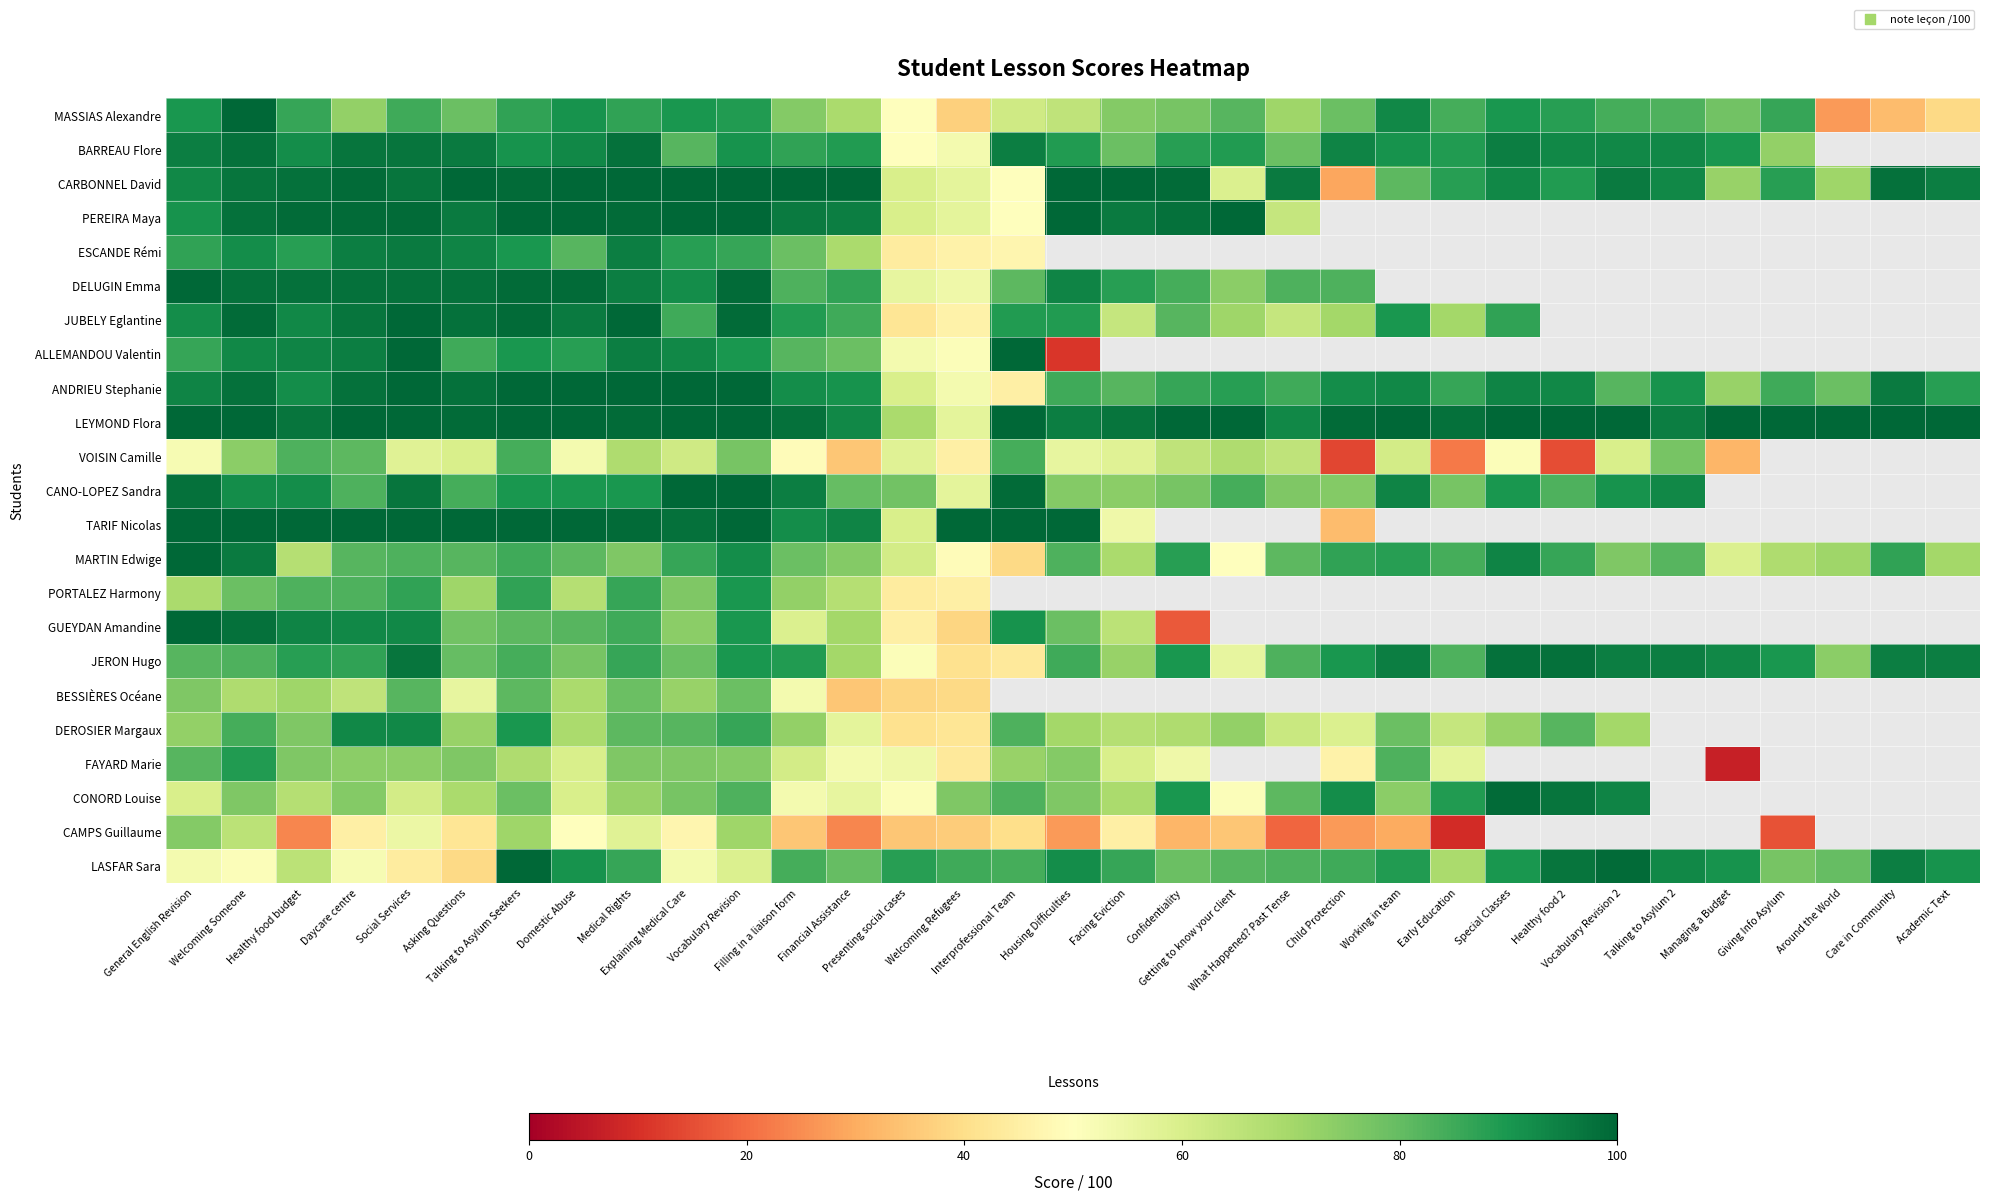

The CONORD Louise series shows 101.9 at Facing Eviction. True or false?

False